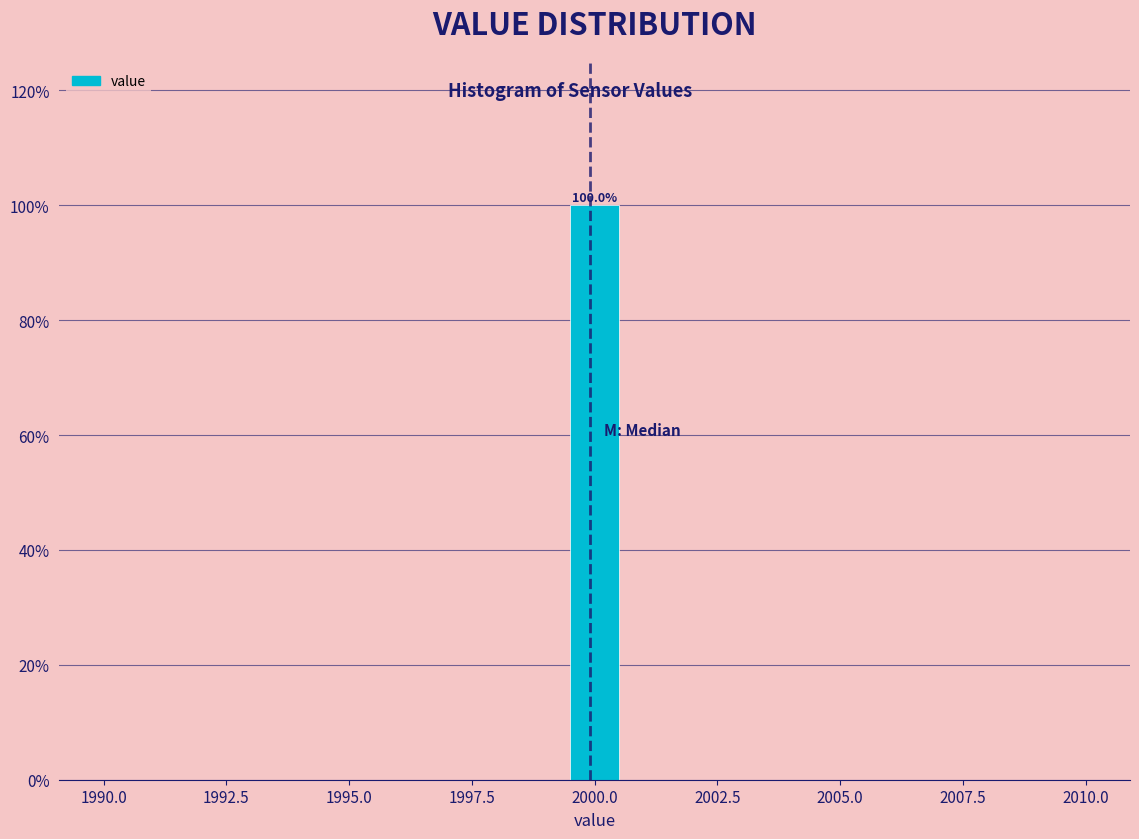

Around what value on the x-axis is the tallest bar? Give the approximate position of its centre, as read against the axis.

2000.0